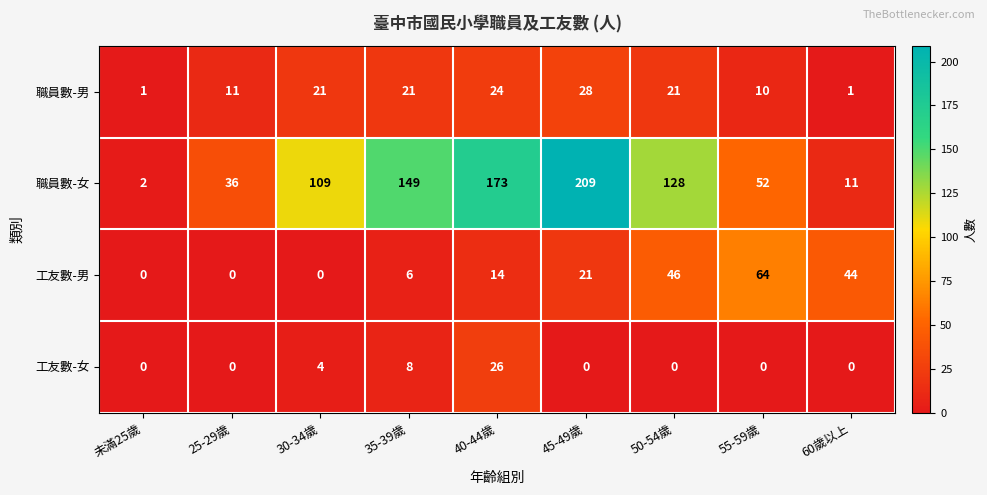

Is it true that 工友數-男 equals 64 at 55-59歲?

True